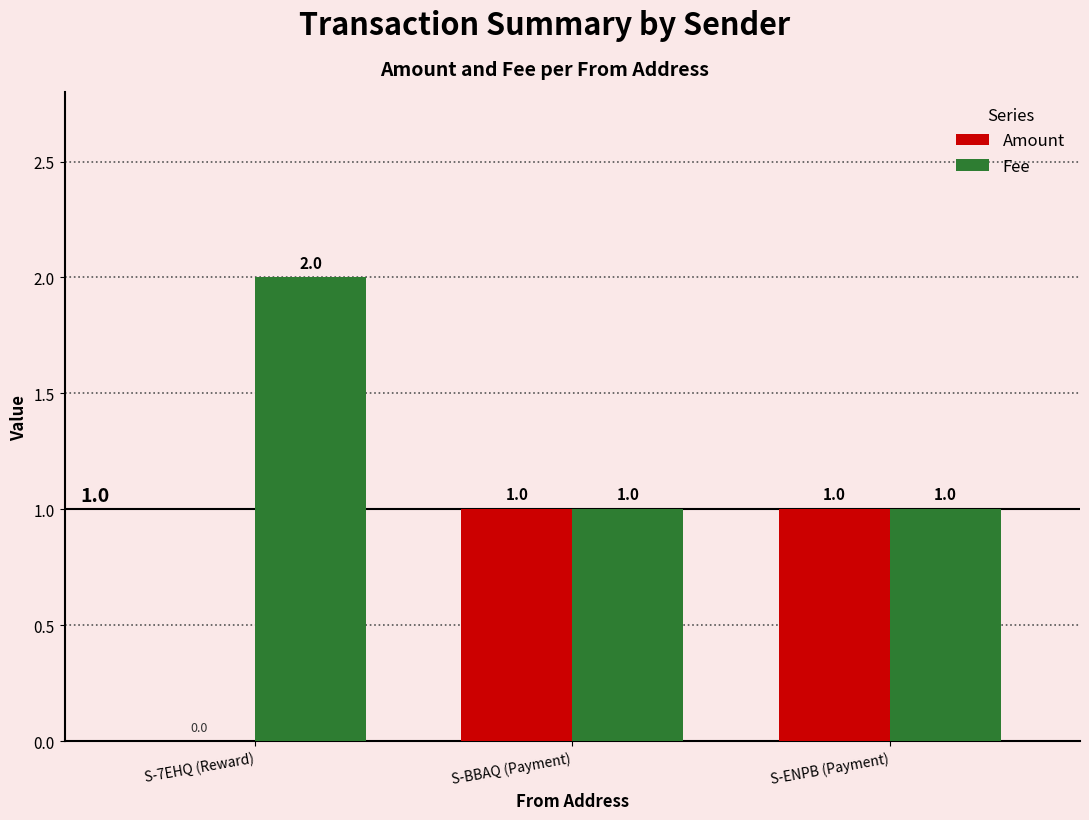

Reading left to right, list all the values displayed in this chart.

Amount: S-7EHQ (Reward)=0	S-BBAQ (Payment)=1	S-ENPB (Payment)=1
Fee: S-7EHQ (Reward)=2	S-BBAQ (Payment)=1	S-ENPB (Payment)=1